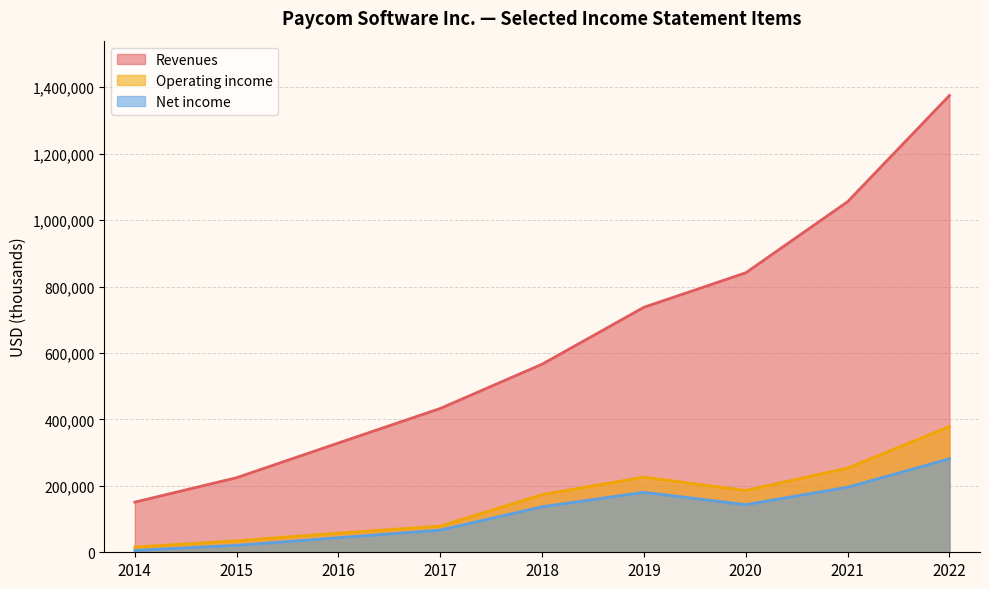

True or false: Operating income and Revenues intersect in this chart.

False